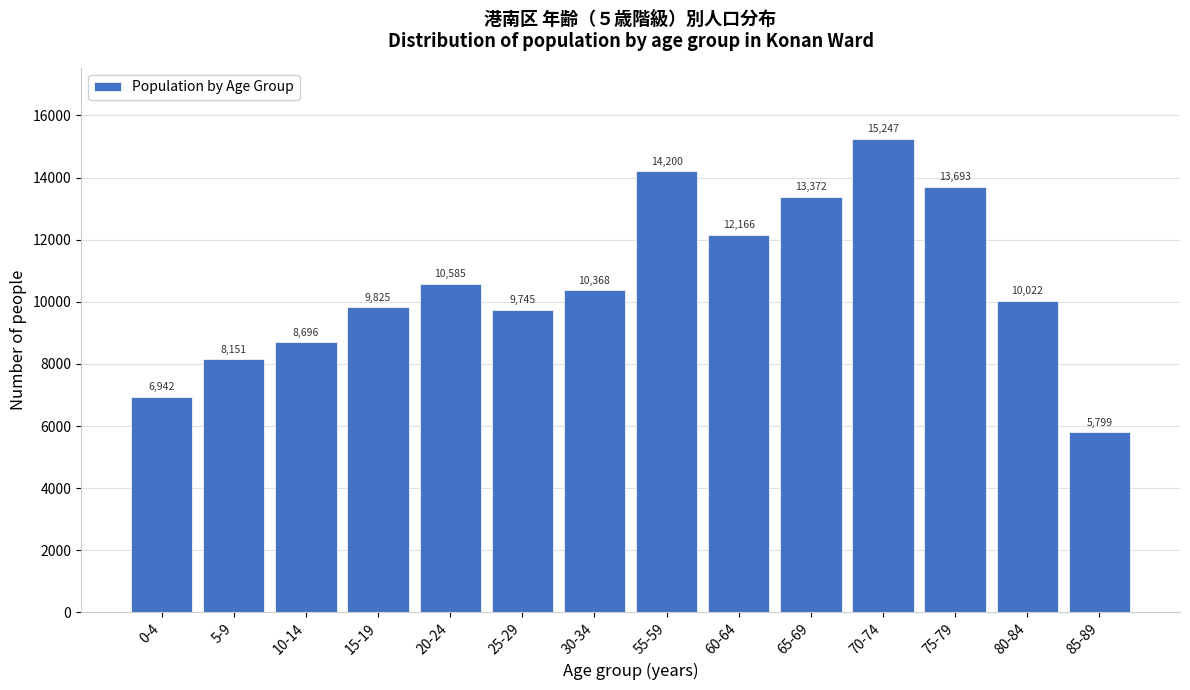

Reading left to right, list all the values displayed in this chart.

0-4=6942	5-9=8151	10-14=8696	15-19=9825	20-24=10585	25-29=9745	30-34=10368	55-59=14200	60-64=12166	65-69=13372	70-74=15247	75-79=13693	80-84=10022	85-89=5799